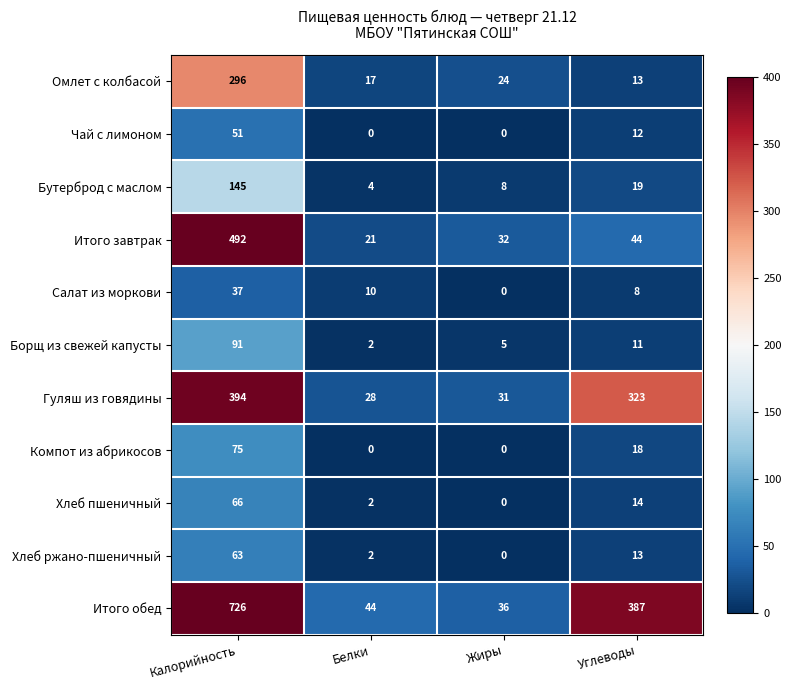

Which series has the largest total across all categories?

Итого обед